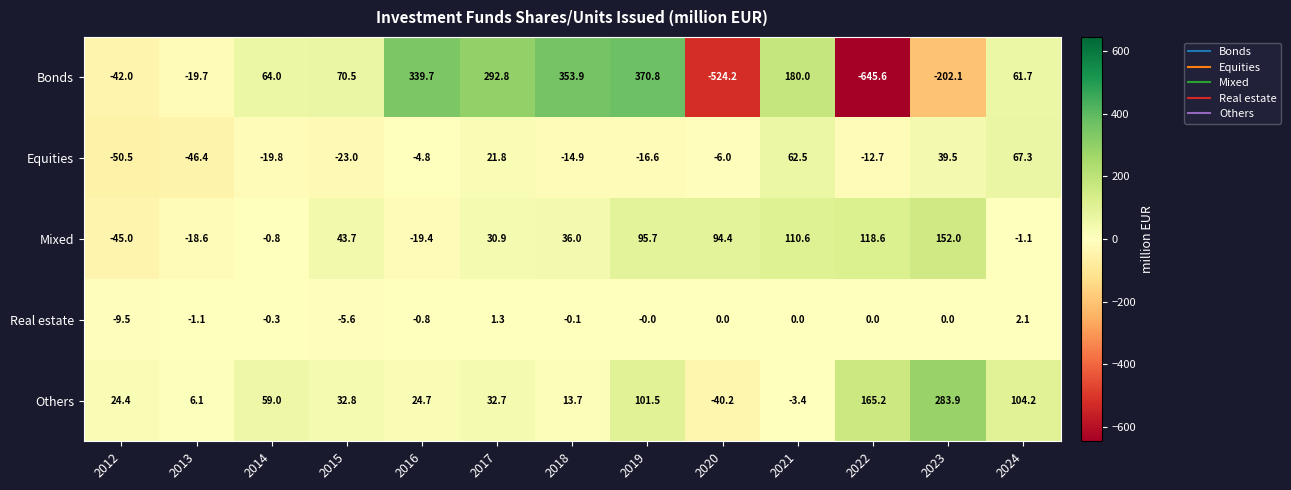

True or false: Equities has a value of 12.6 at 2023.

False